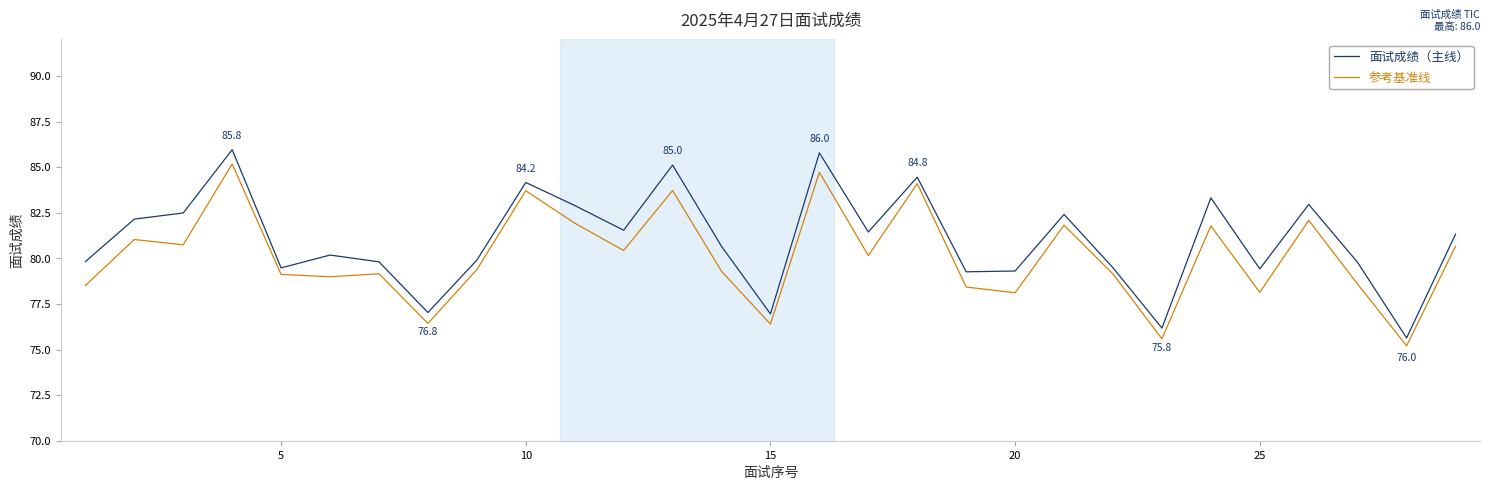

Which series has the largest total across all categories?

面试成绩（主线）